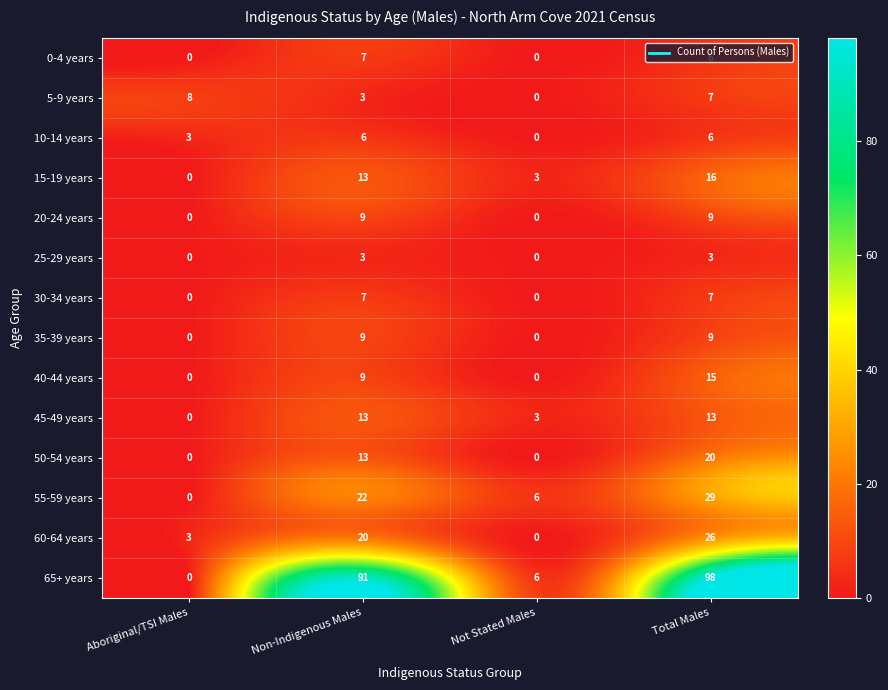

List the labels in order of 65+ years value, smallest first.

Aboriginal/TSI Males, Not Stated Males, Non-Indigenous Males, Total Males